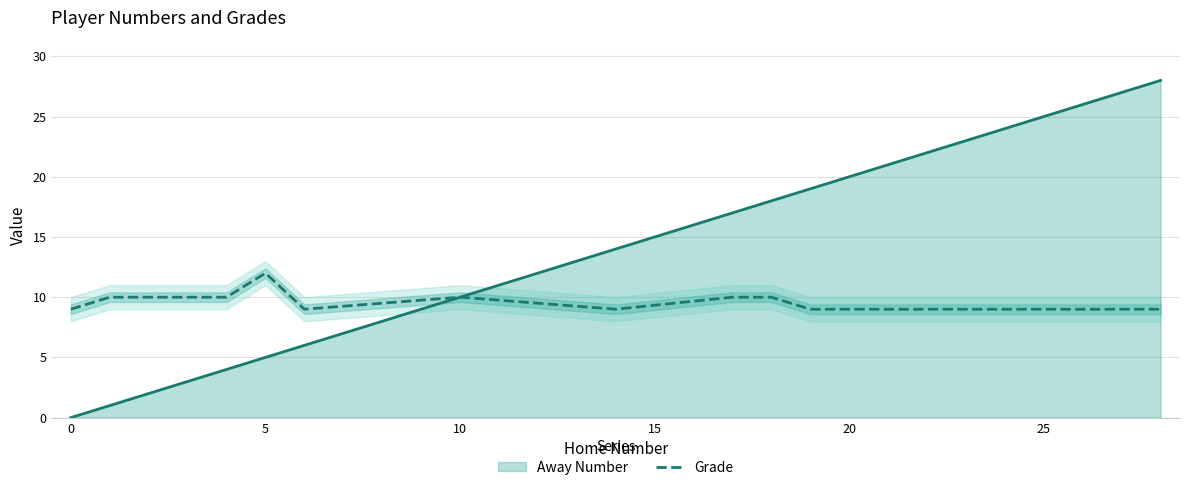

List the series in order of their peak value, highest first.

Away Number, Grade